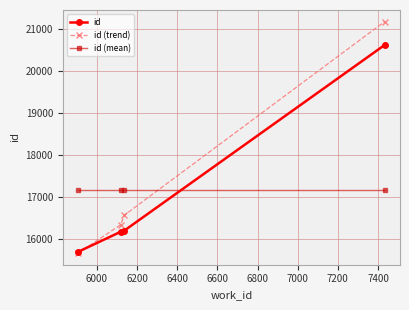

What is the value of the id (trend) point at the 3rd from the left?

16557.6